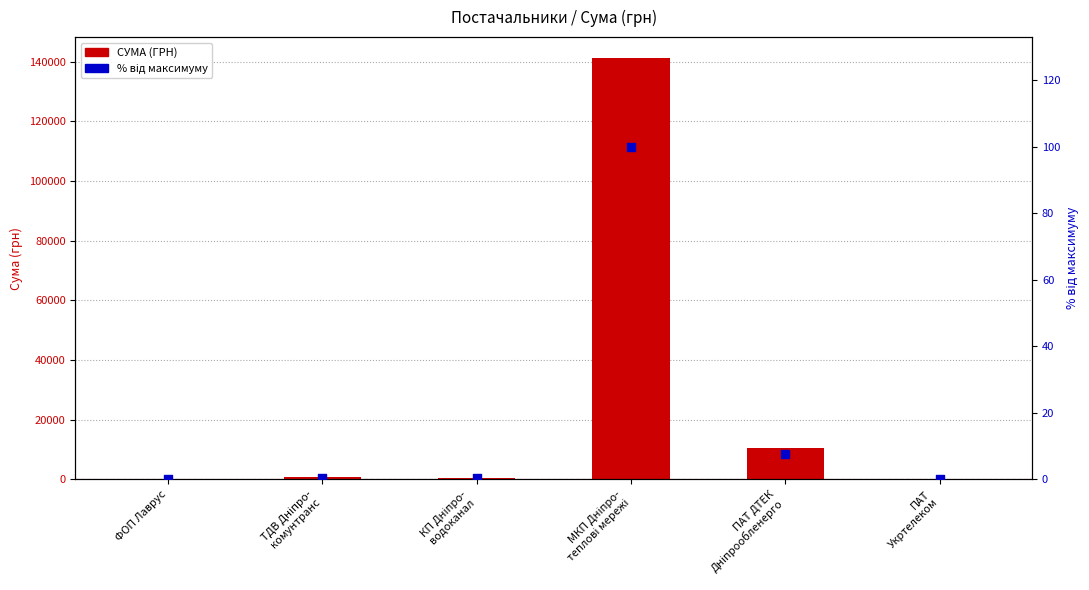

Which series contains the lowest Y value?

% від максимуму